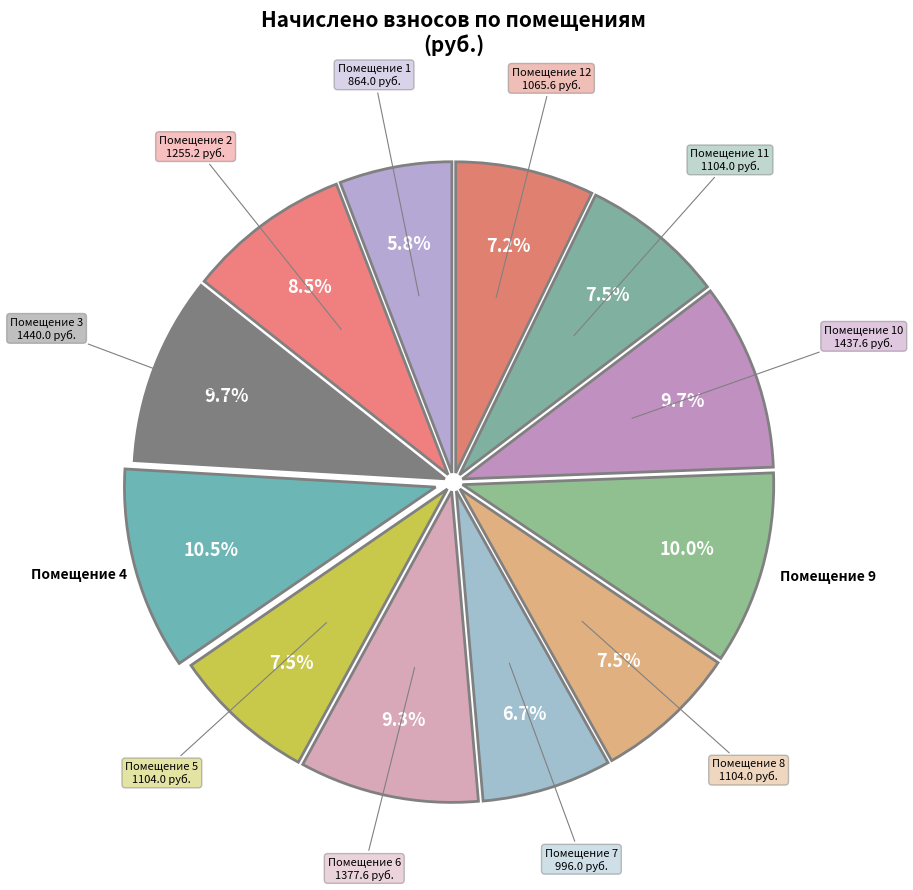

Rank the categories by value from lowest to highest.

1, 7, 12, 5, 8, 11, 2, 6, 10, 3, 9, 4